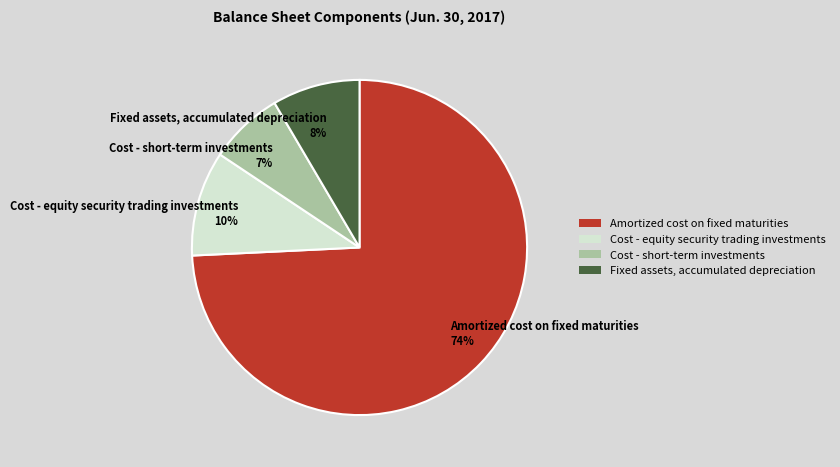

Count the number of slices in the pie.

4